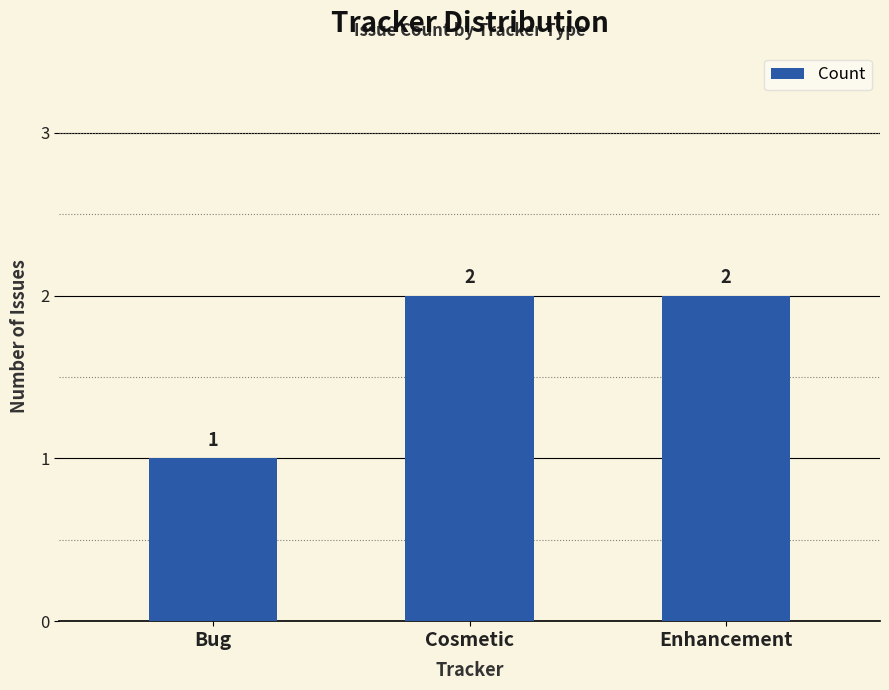

What is the difference between the values at Bug and Cosmetic?

1